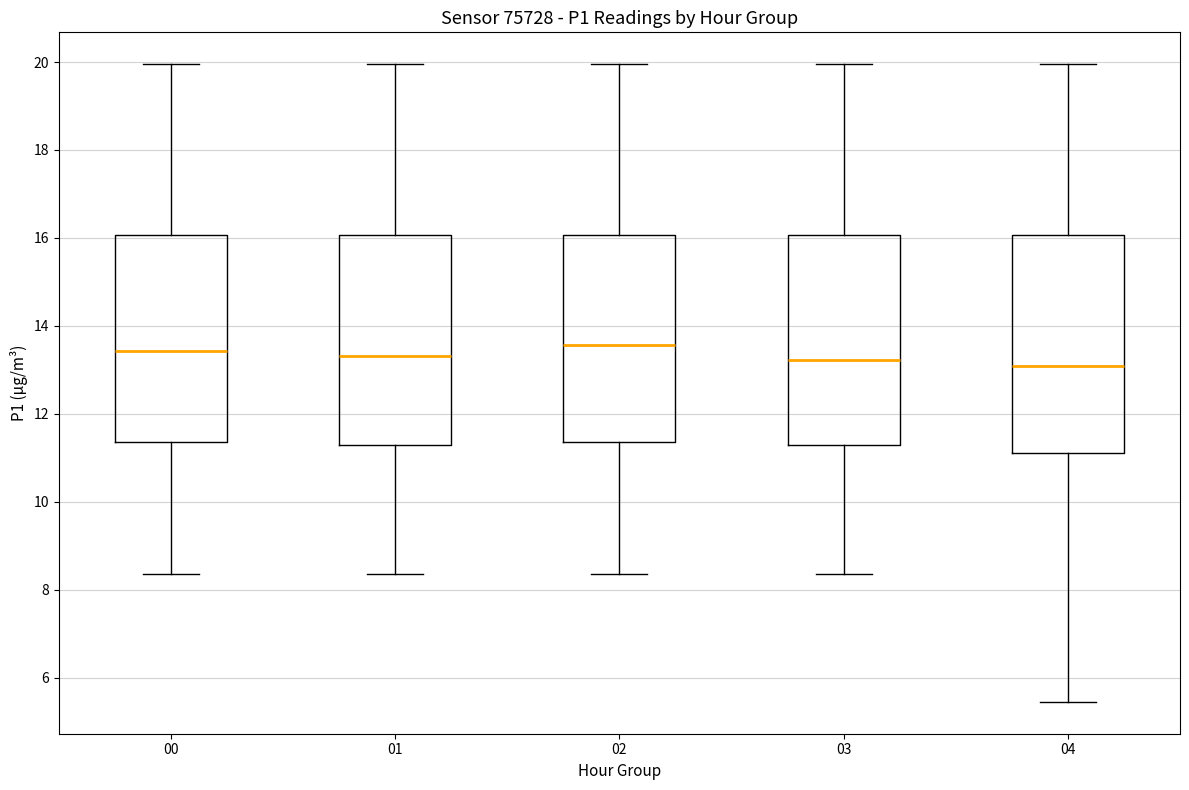

Reading left to right, transcribe this box plot: for each box, give where its median line is, the range the box spans, and where its two whiskers end, as read against the y-axis. The values are not printed on the chart, so give them approximately, as read against the axis.

00: median 13.4, box 11.4 to 16.0, whiskers 8.4 to 20.0
01: median 13.4, box 11.2 to 16.0, whiskers 8.4 to 20.0
02: median 13.6, box 11.4 to 16.0, whiskers 8.4 to 20.0
03: median 13.2, box 11.2 to 16.0, whiskers 8.4 to 20.0
04: median 13.0, box 11.2 to 16.0, whiskers 5.4 to 20.0